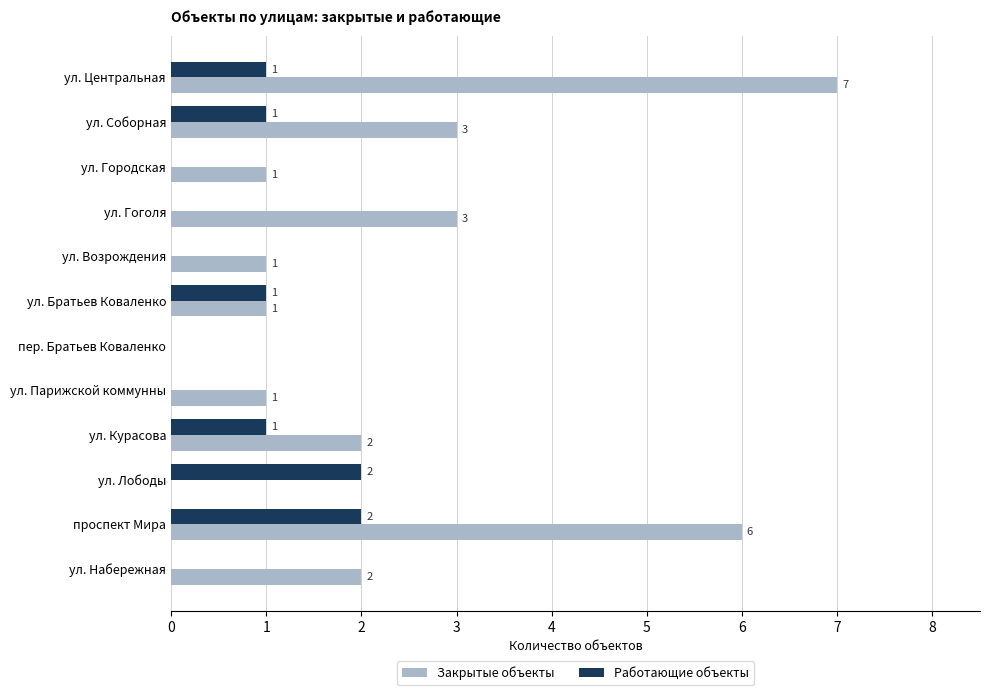

Which series changed the most between ул. Возрождения and ул. Набережная?

Закрытые объекты